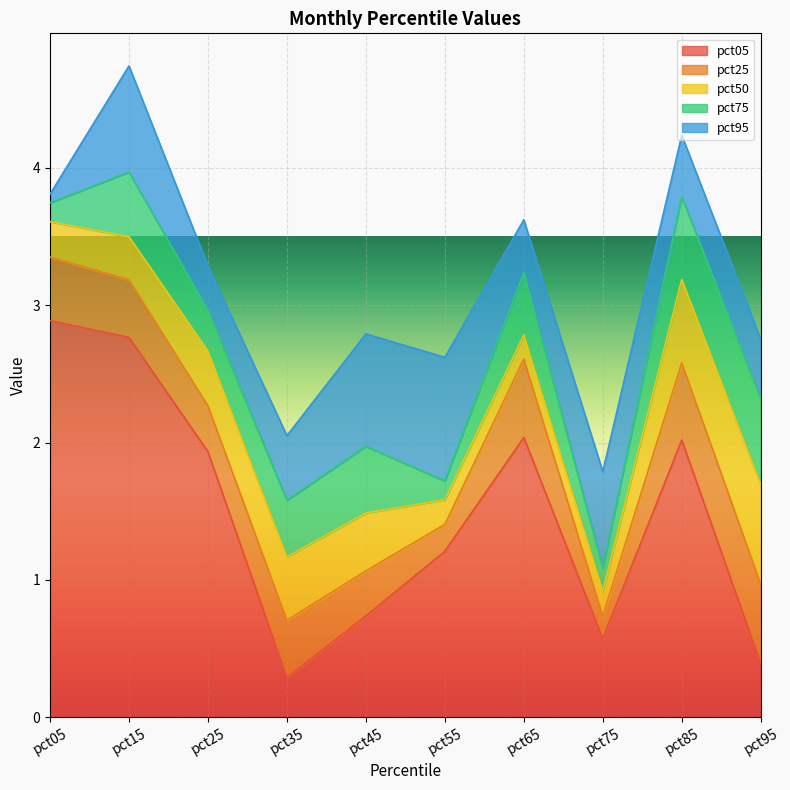

How many data points in pct05 are less than 1?

4